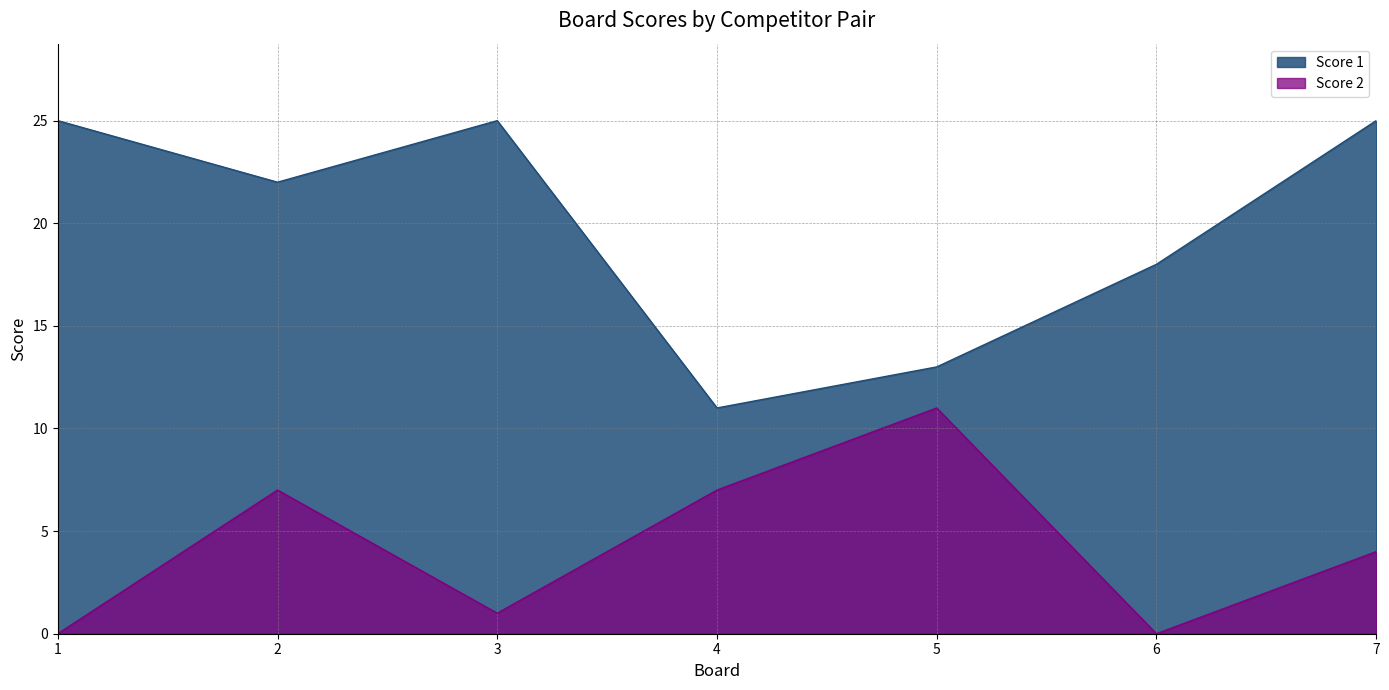

How many lines are shown in the chart?

2